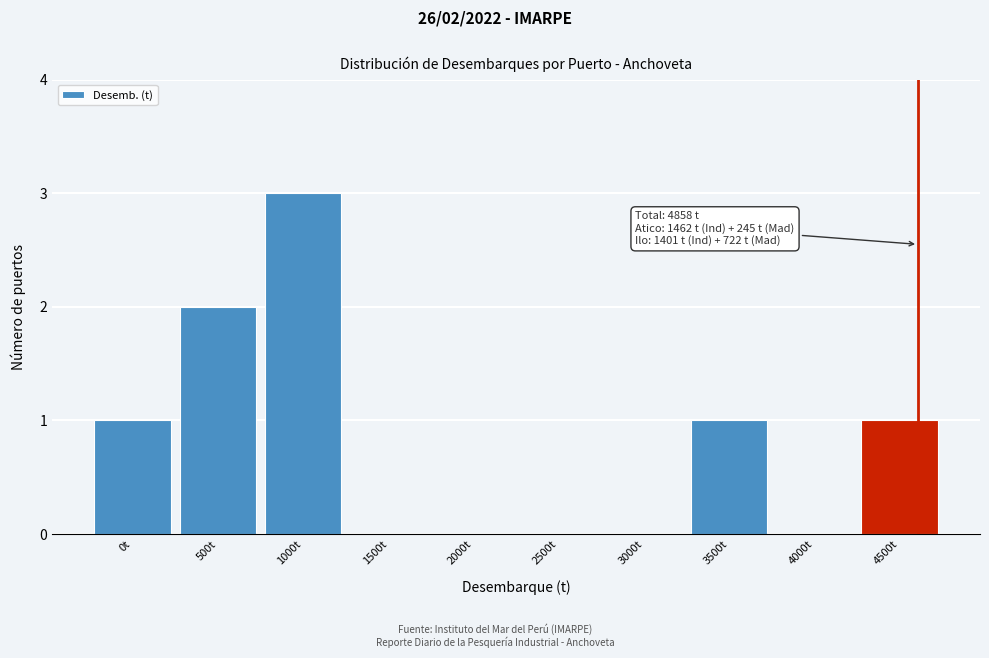

Reading left to right, what are all the values shown in this chart?

0t=1	500t=2	1000t=3	1500t=0	2000t=0	2500t=0	3000t=0	3500t=1	4000t=0	4500t=1